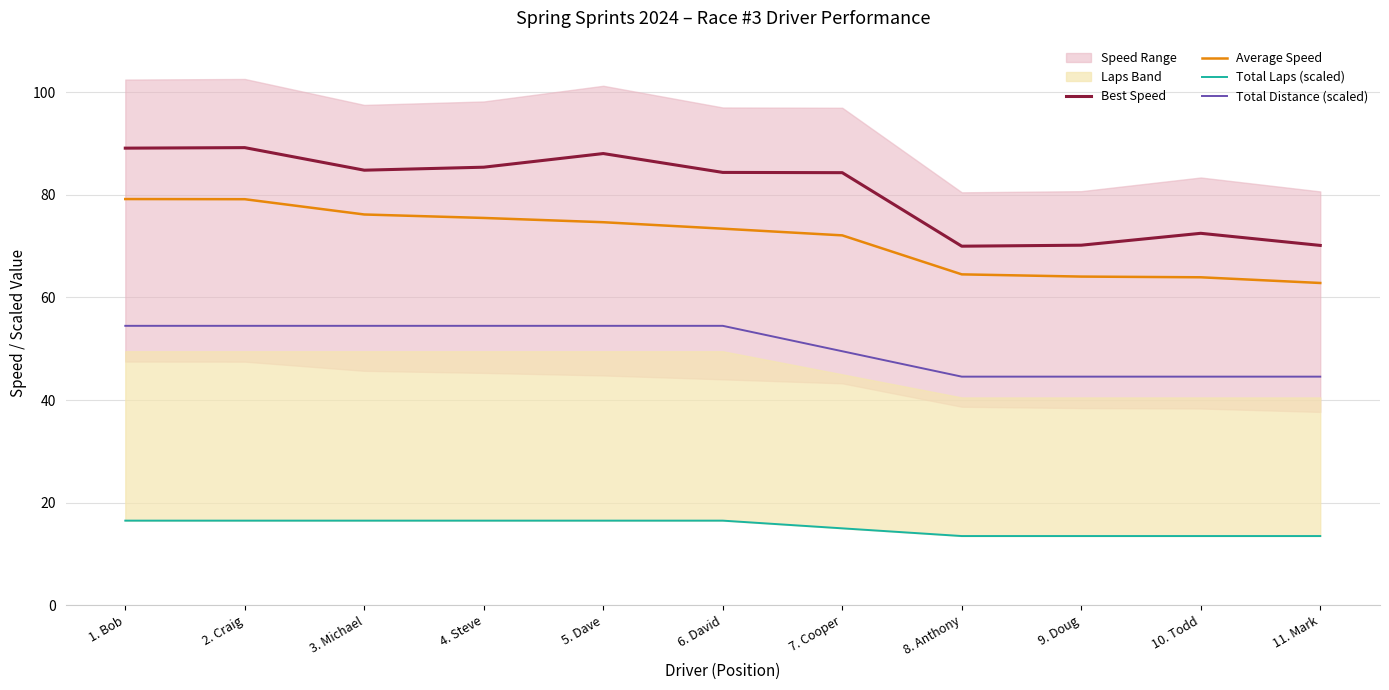

At 5. Dave, list the series in order from largest to smallest.

Best Speed, Average Speed, Total Distance (scaled), Total Laps (scaled)